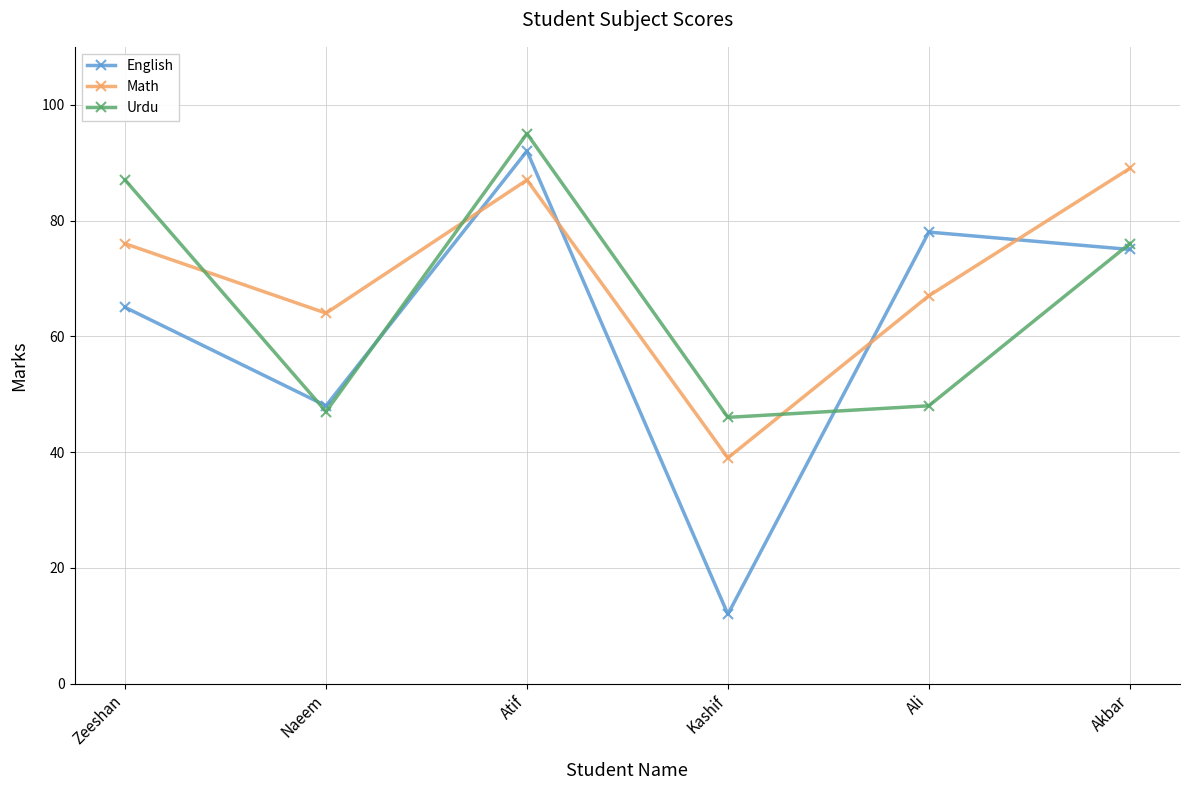

True or false: Math and Urdu cross at least once.

True